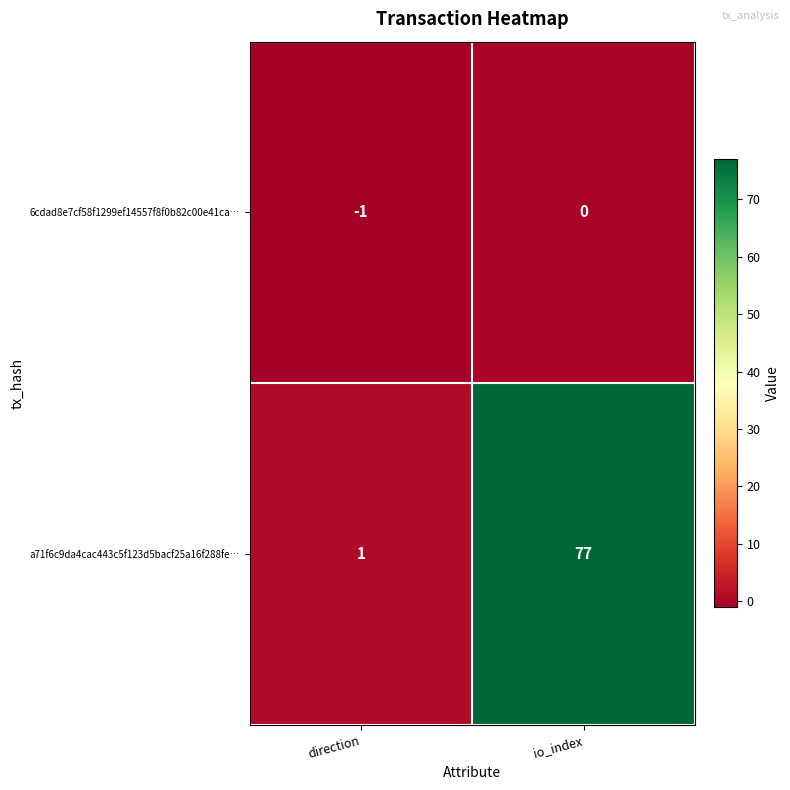

Is it true that 6cdad8e7cf58f1299ef14557f8f0b82c00e41ca… equals -1 at io_index?

False